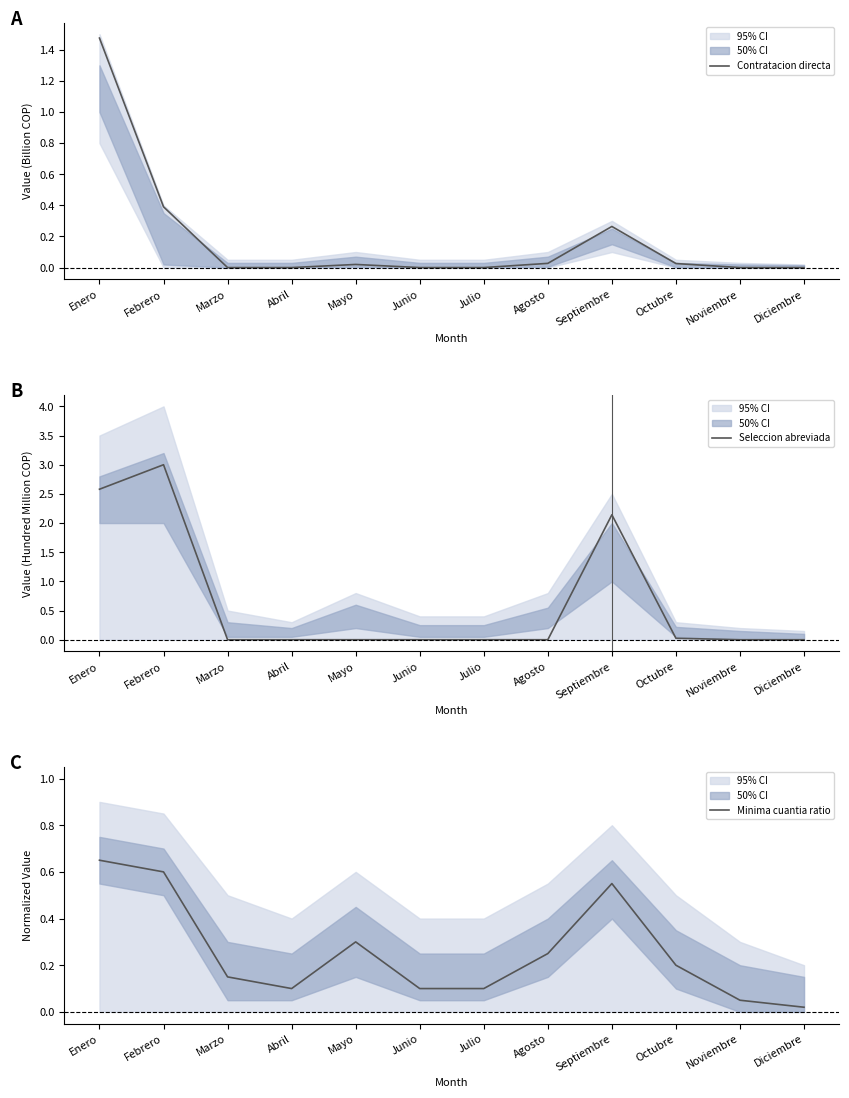

The Contratacion directa series shows 0.6 at Febrero. True or false?

False